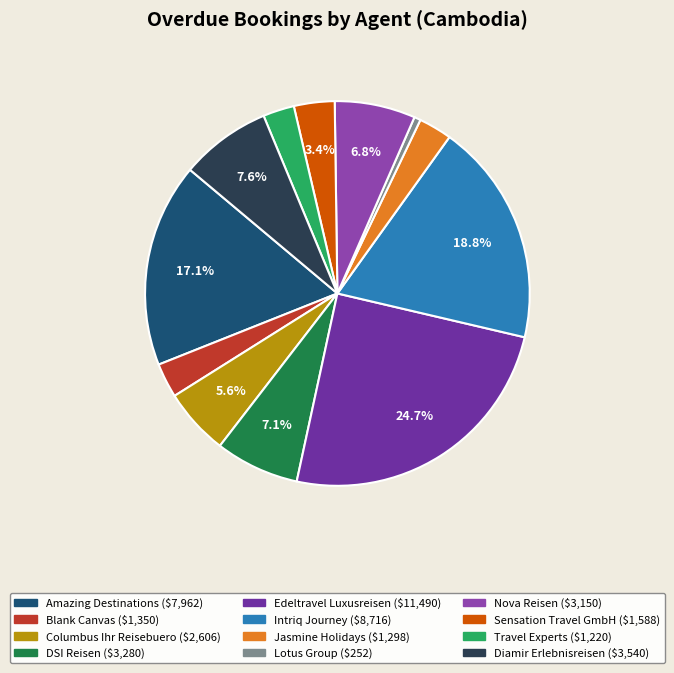

How much of the chart is everything except Amazing Destinations?

82.9%